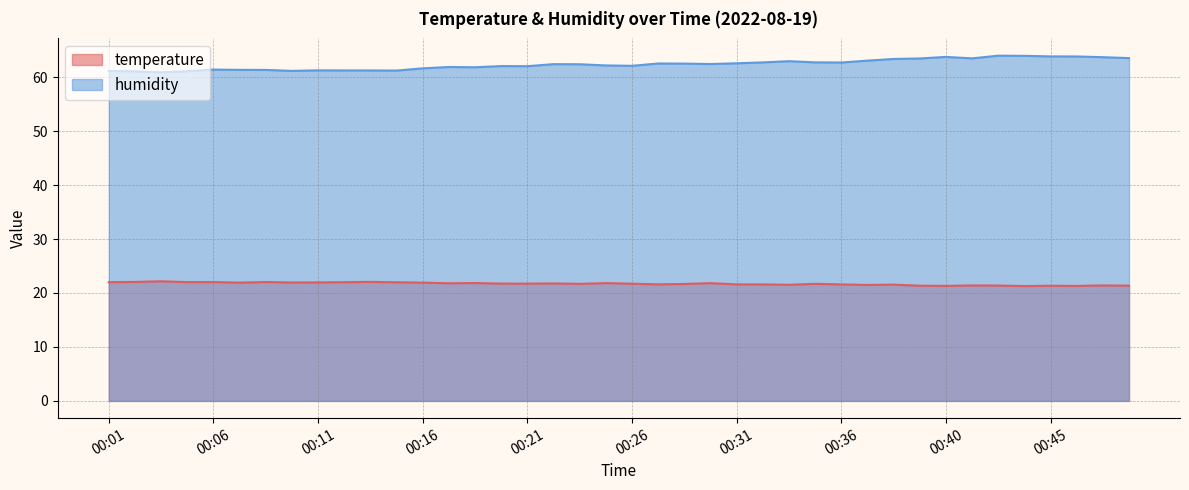

What is the value of the humidity point at the 7th from the left?

61.3